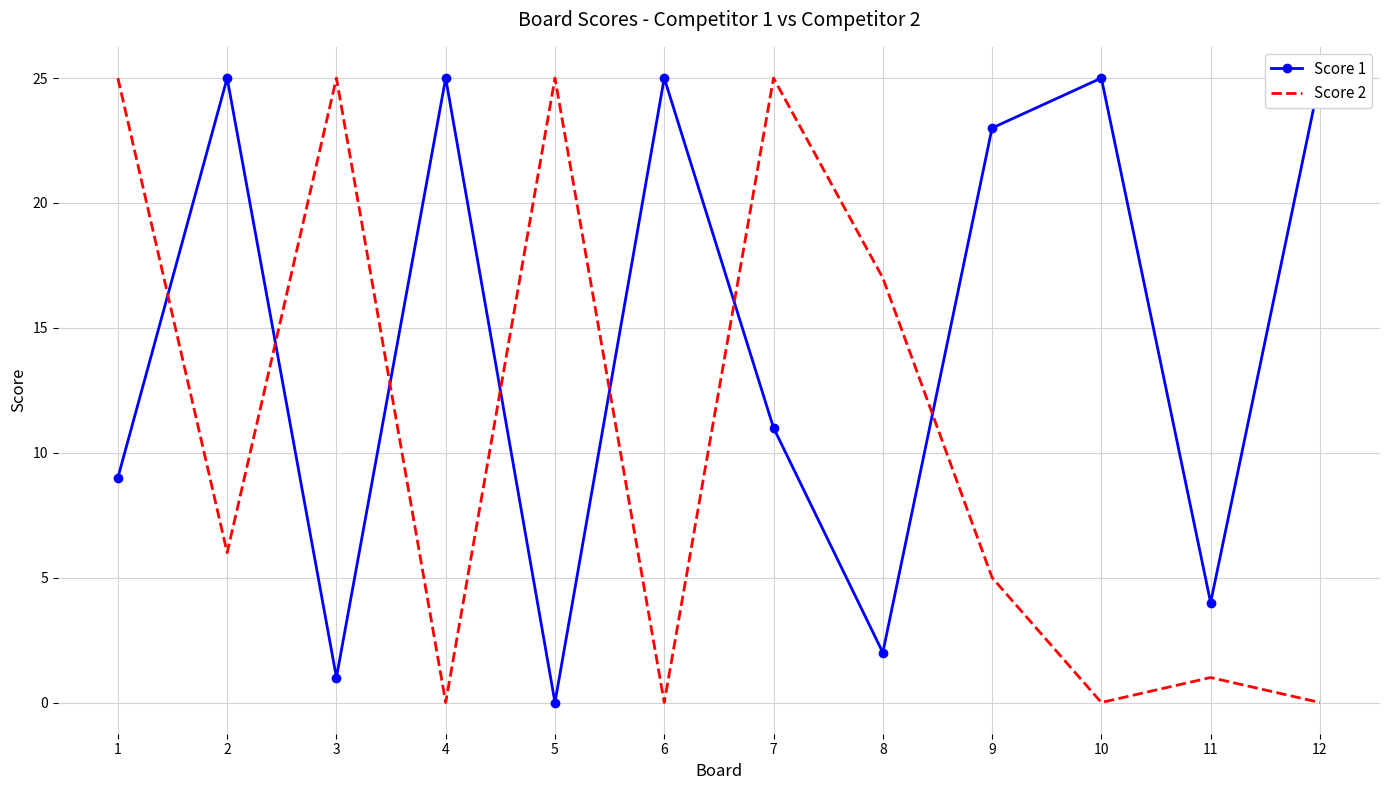

True or false: Score 2 has more than 2 points higher than both neighbors.

True